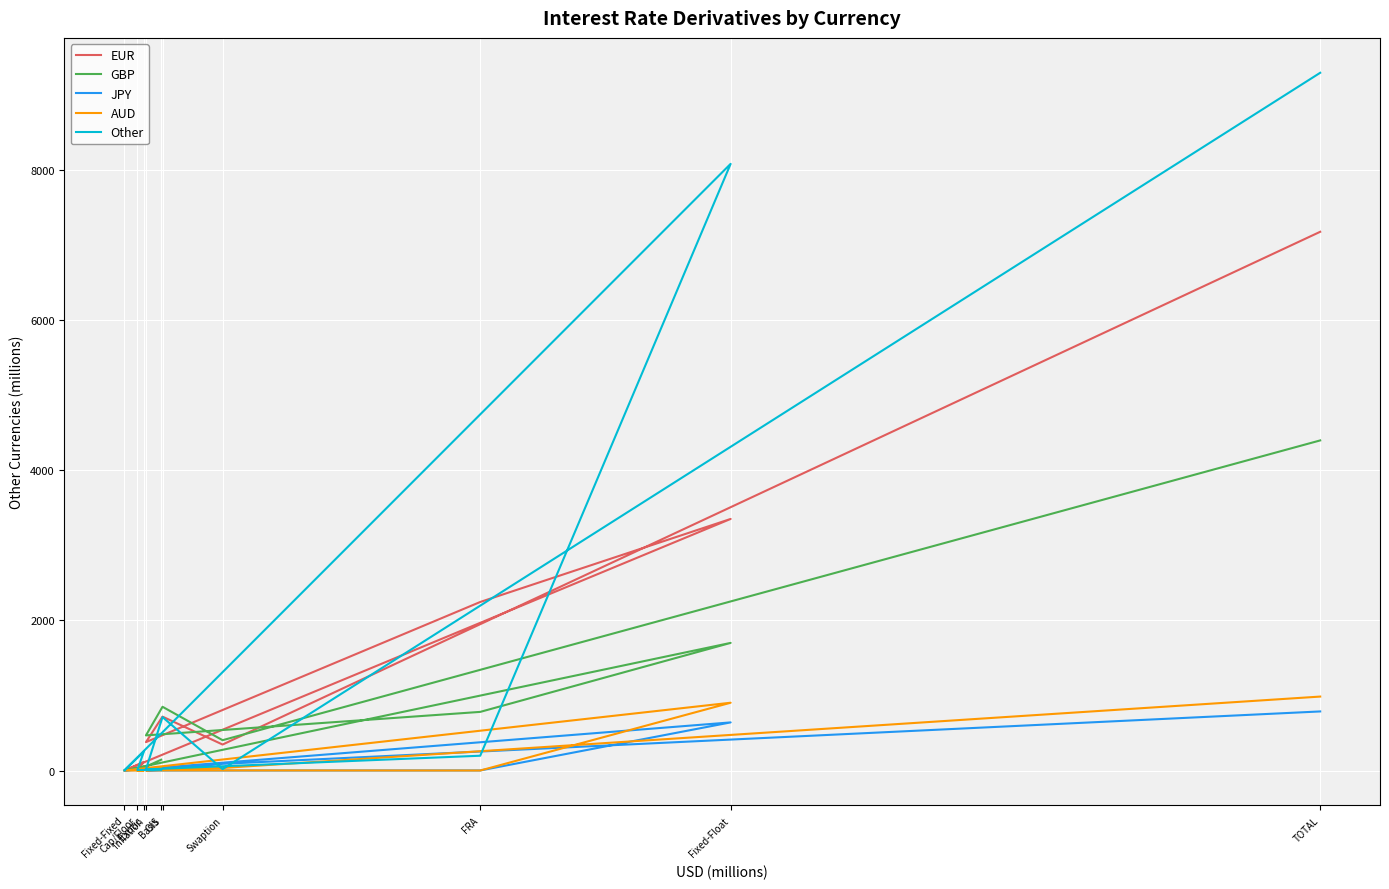

Rank the series at Swaption from lowest to highest value.

Other, AUD, JPY, EUR, GBP